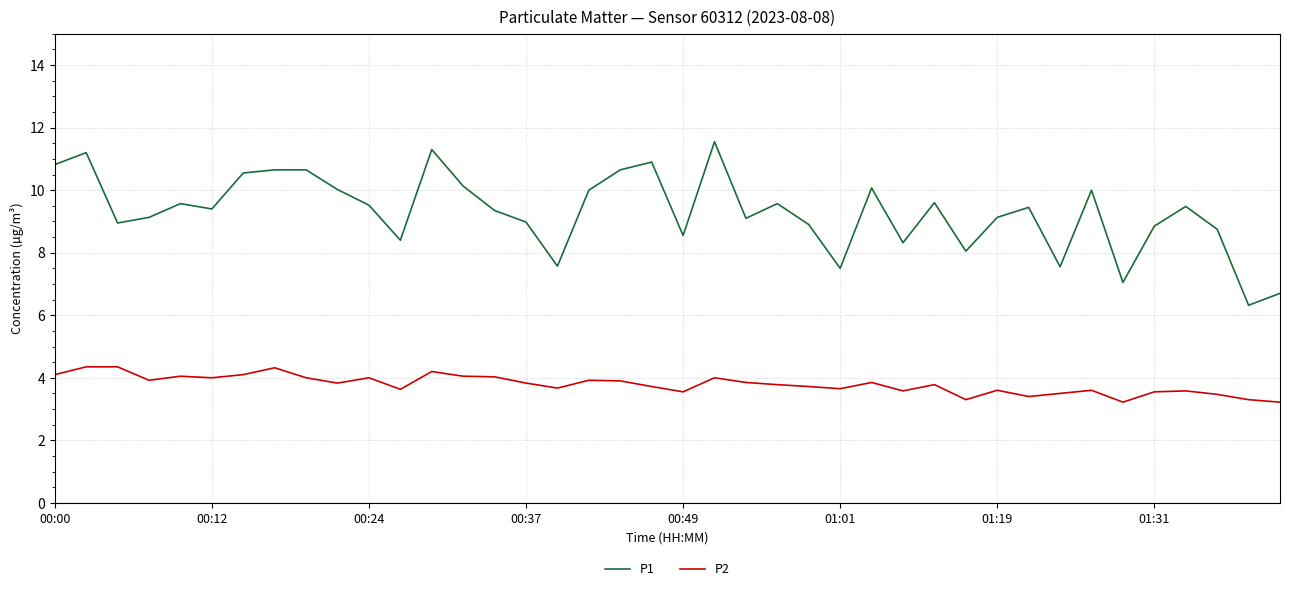

Which series has the largest total across all categories?

P1